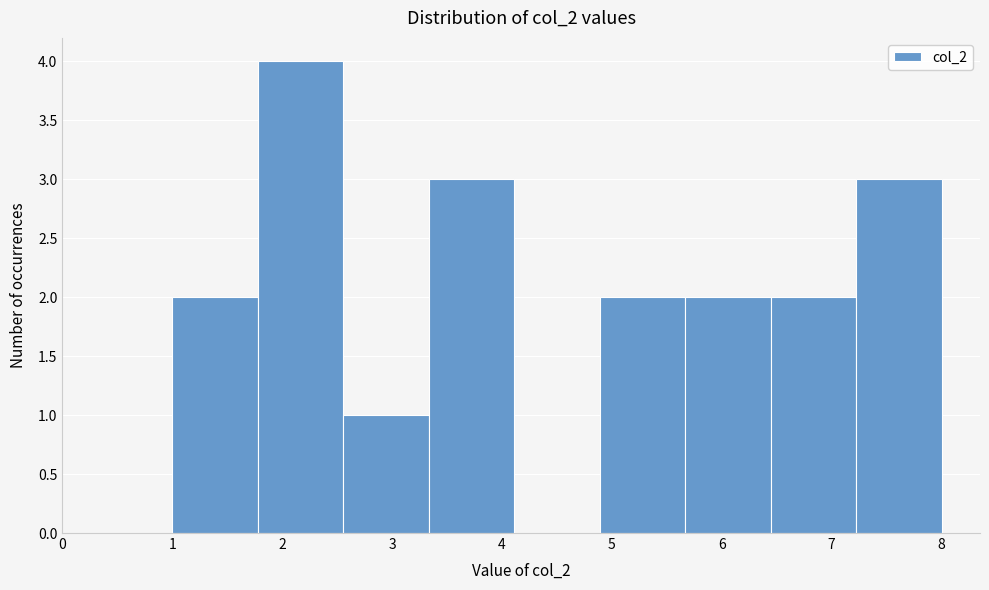

Reading left to right, transcribe this chart: for each bar, give the range it covers on the x-axis and its height. Neither the bar edges nor the heights are printed on the chart, so give them approximately, as read against the axes.

1.0 to 1.8: 2
1.8 to 2.6: 4
2.6 to 3.3: 1
3.3 to 4.1: 3
4.1 to 4.9: 0
4.9 to 5.7: 2
5.7 to 6.4: 2
6.4 to 7.2: 2
7.2 to 8.0: 3